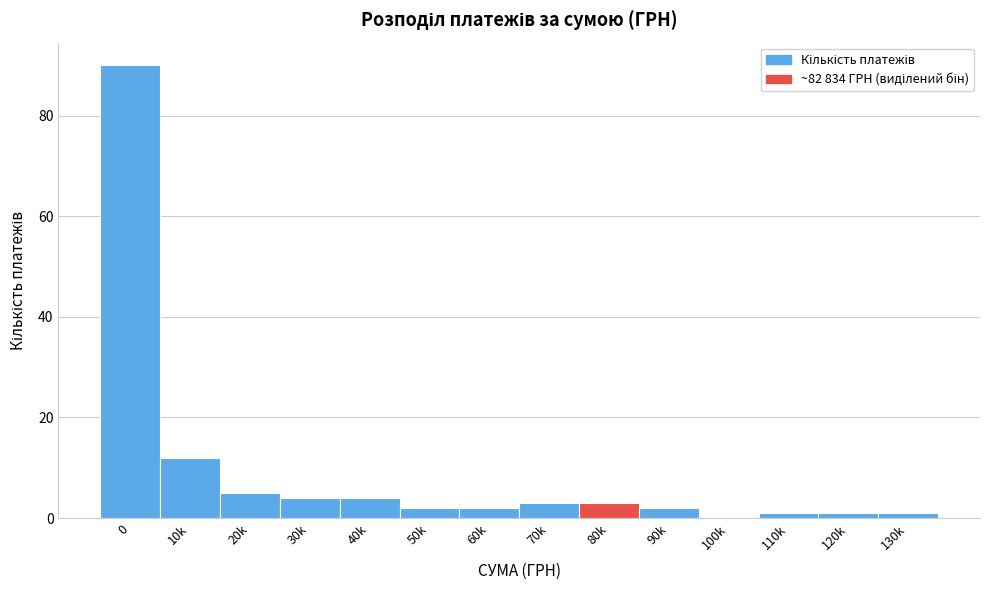

Reading right to left, what are all the values shown in this chart?

130k=1	120k=1	110k=1	100k=0	90k=2	80k=3	70k=3	60k=2	50k=2	40k=4	30k=4	20k=5	10k=12	0=90